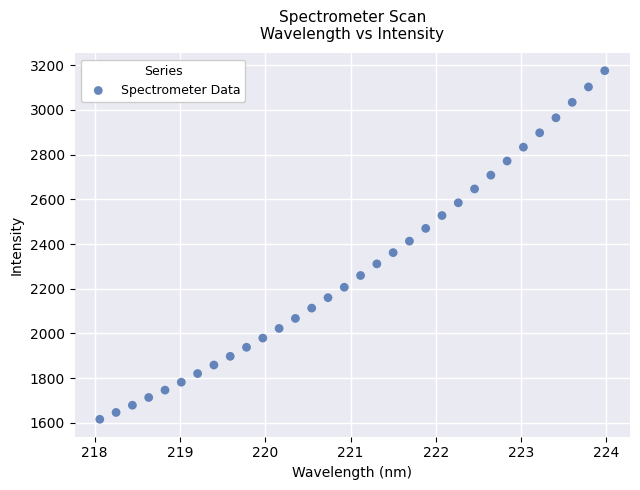

What is the range of Y values (max minus min)?

1558.6